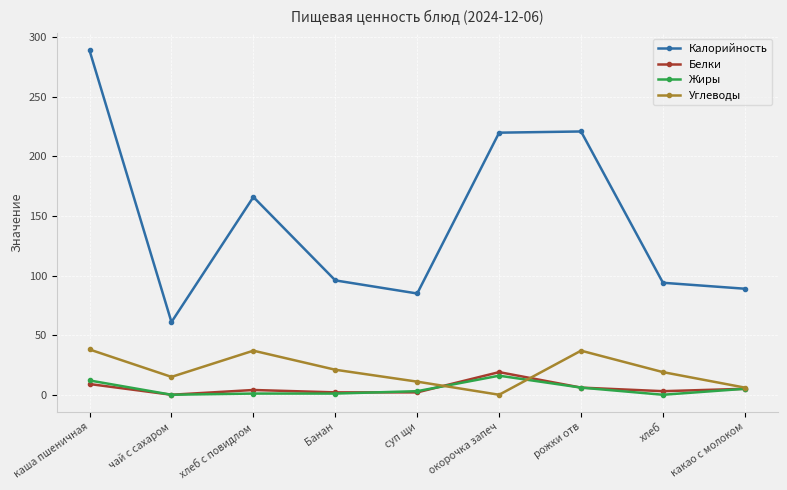

How many values in Белки are above zero?

8